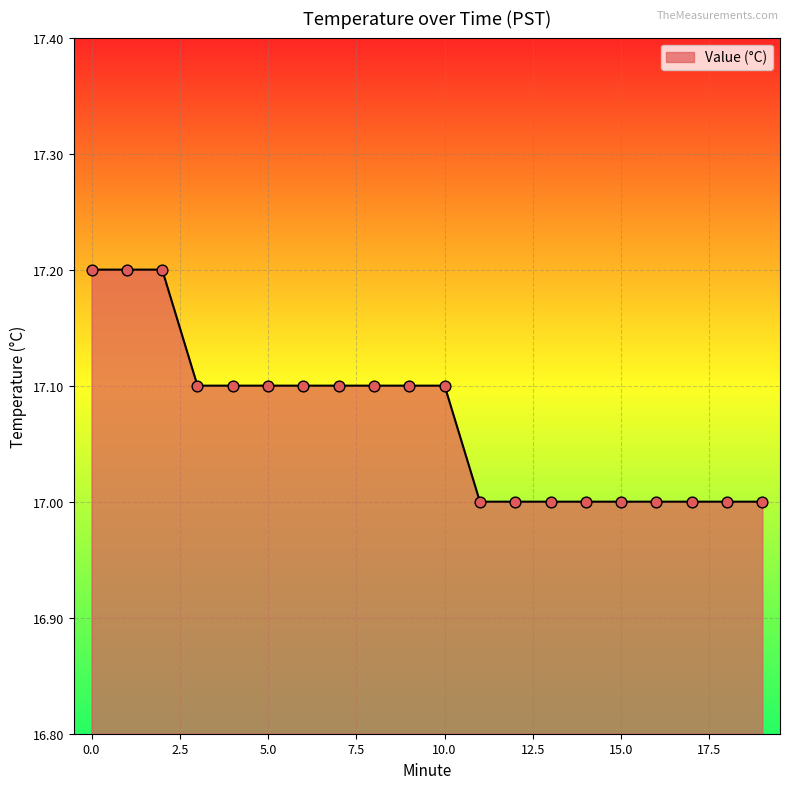

What is the greatest value displayed?

17.2